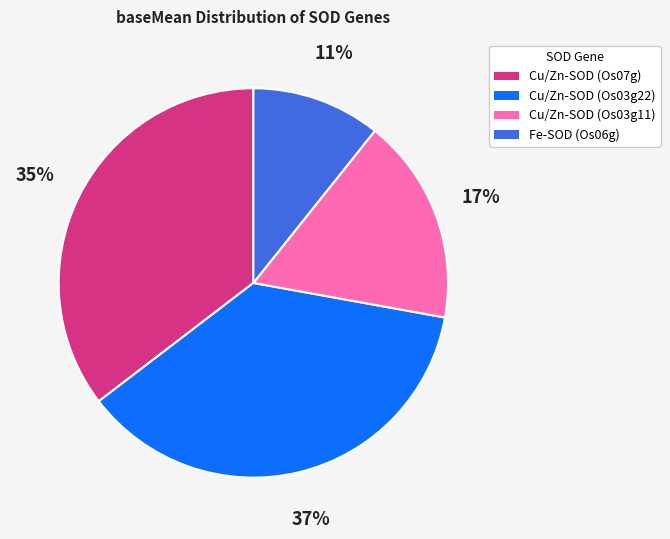

To the nearest percent, what is the difference between the largest and smallest slice percentages?

26%